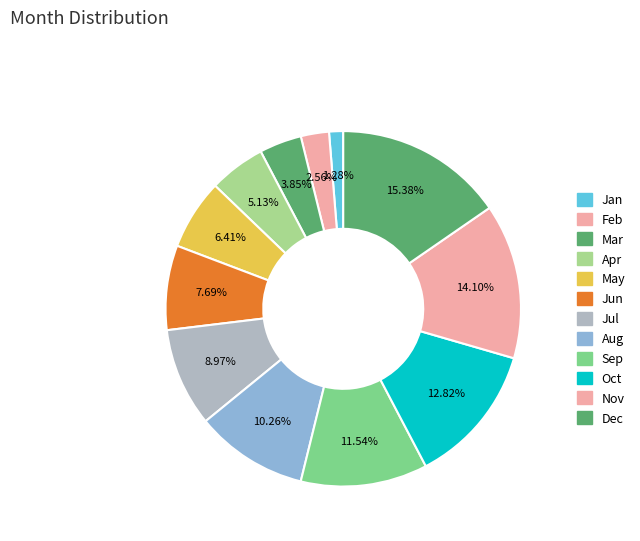

Approximately how many times larger is the value at Apr compared to Jan?

4.0